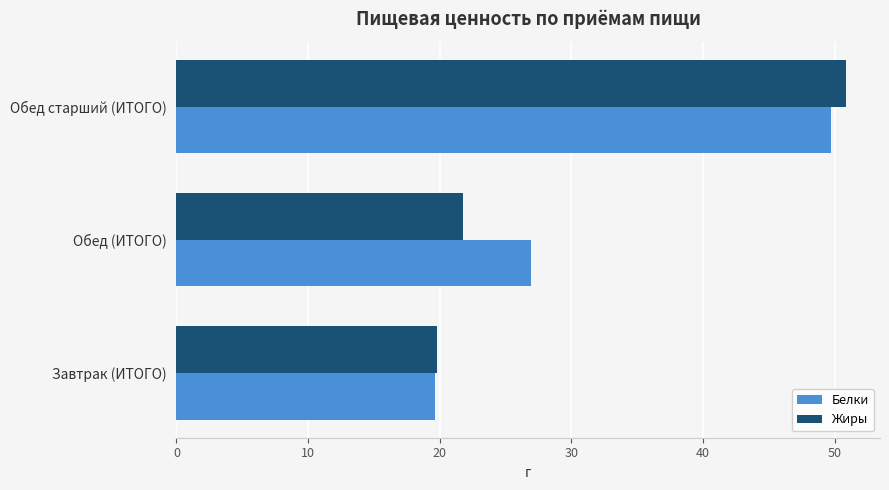

What are all the series names shown in the legend?

Белки, Жиры